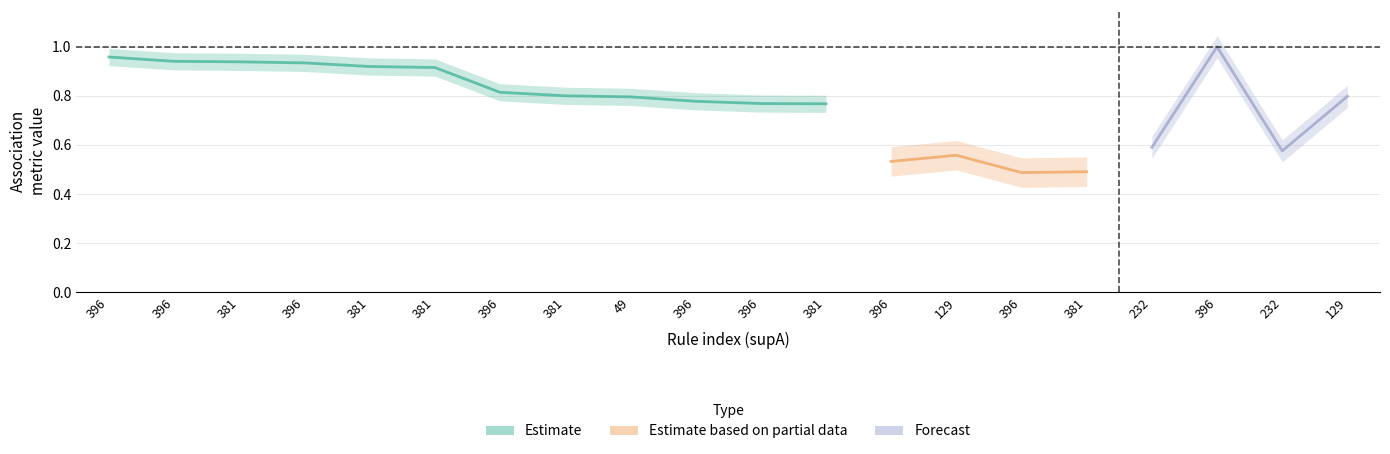

Read the value value at 7.

0.8